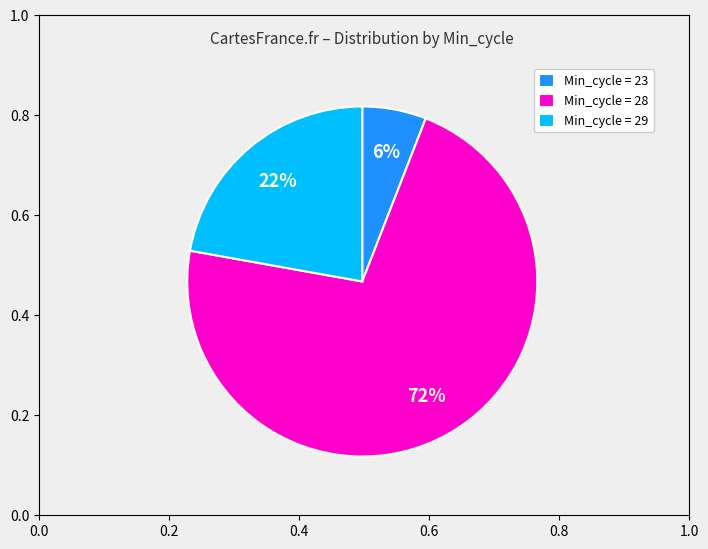

How many segments does this pie chart have?

3